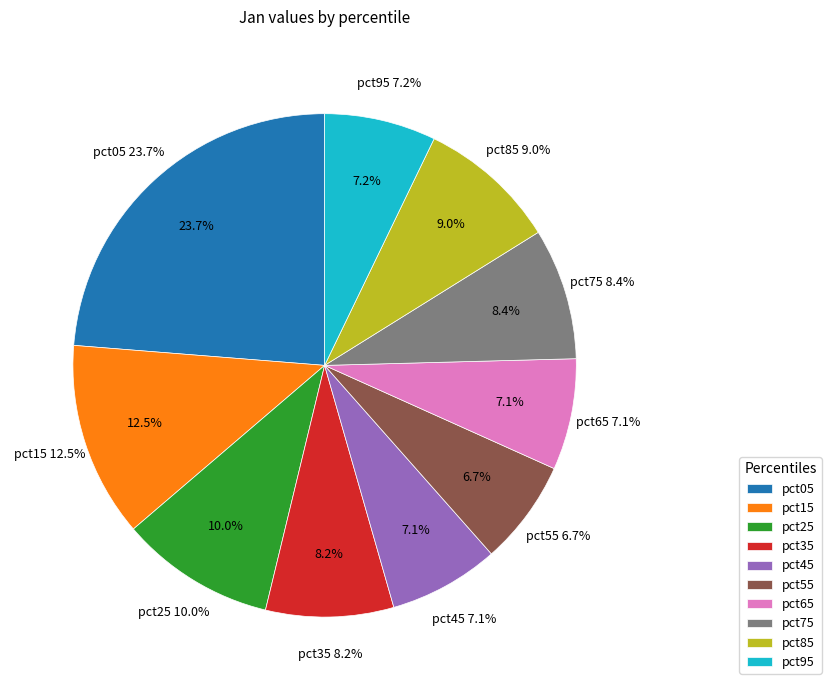

What percentage is NOT represented by pct45?

92.9%